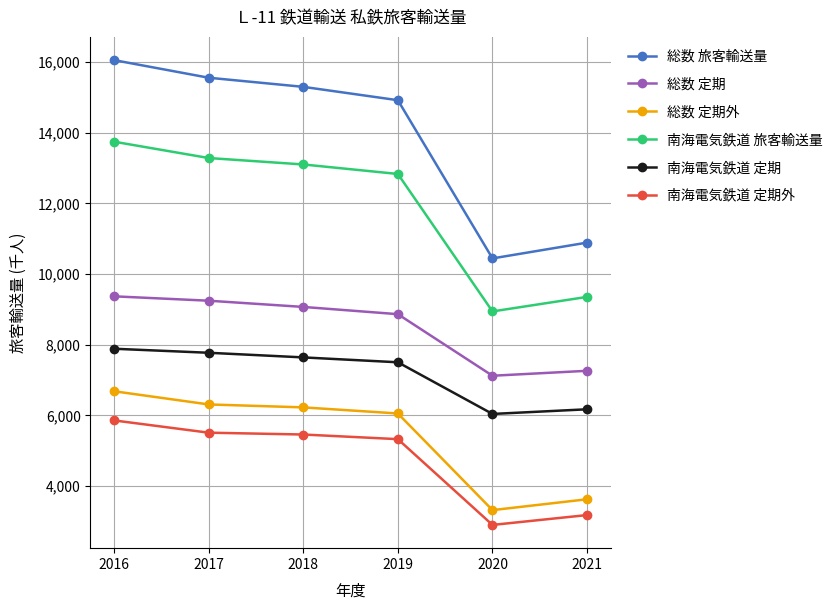

The 南海電気鉄道 旅客輸送量 series shows 15845 at 2020. True or false?

False